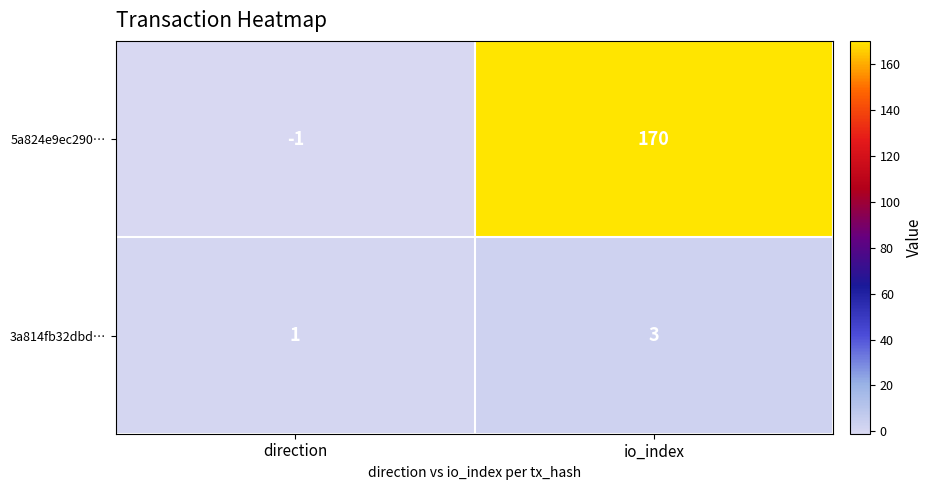

What is the sum of all 5a824e9ec290… values?

169